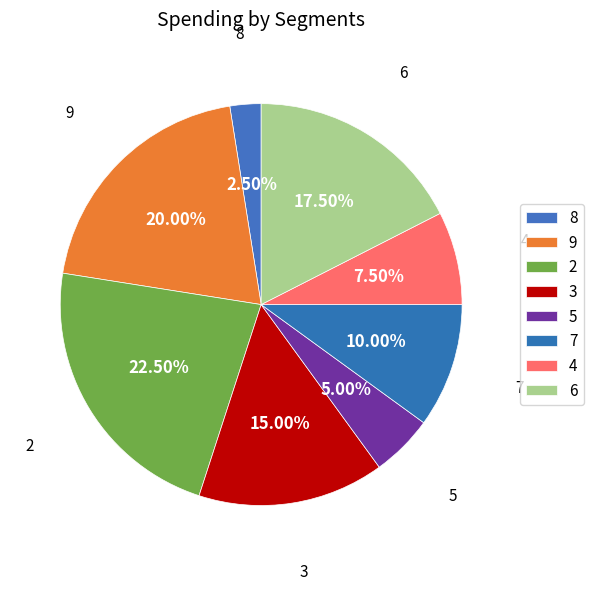

Between 5 and 3, which is larger?

3